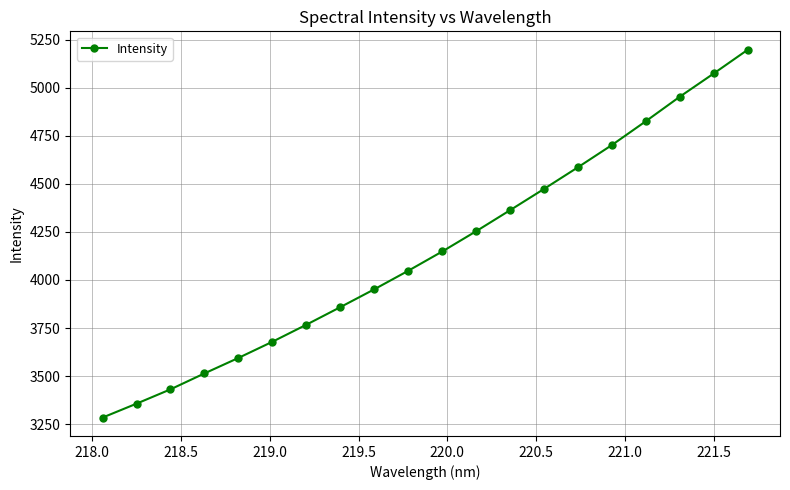

What is the average value?

4153.1